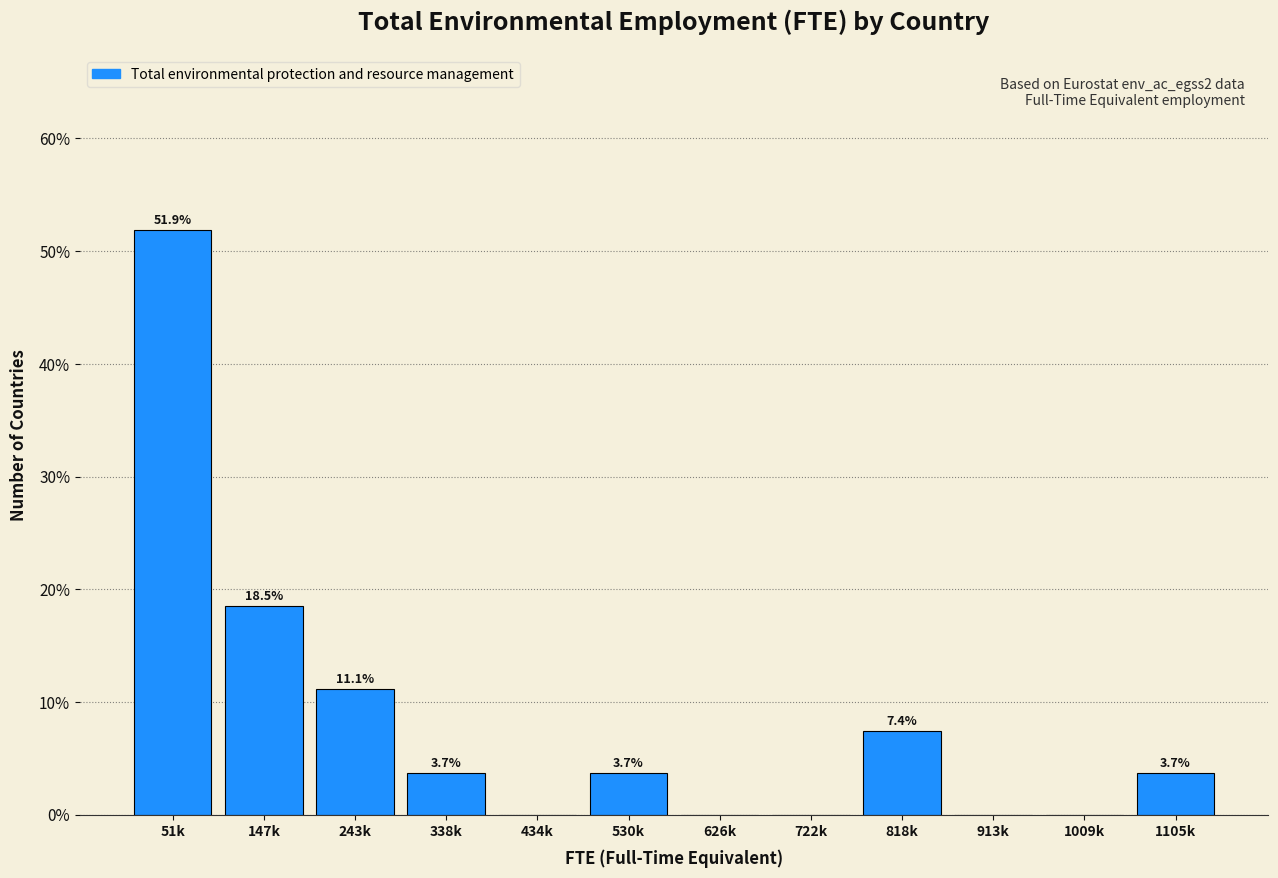

Reading left to right, transcribe all the data shown in this chart.

51k=51.9	147k=18.5	243k=11.1	338k=3.7	434k=0.0	530k=3.7	626k=0.0	722k=0.0	818k=7.4	913k=0.0	1009k=0.0	1105k=3.7